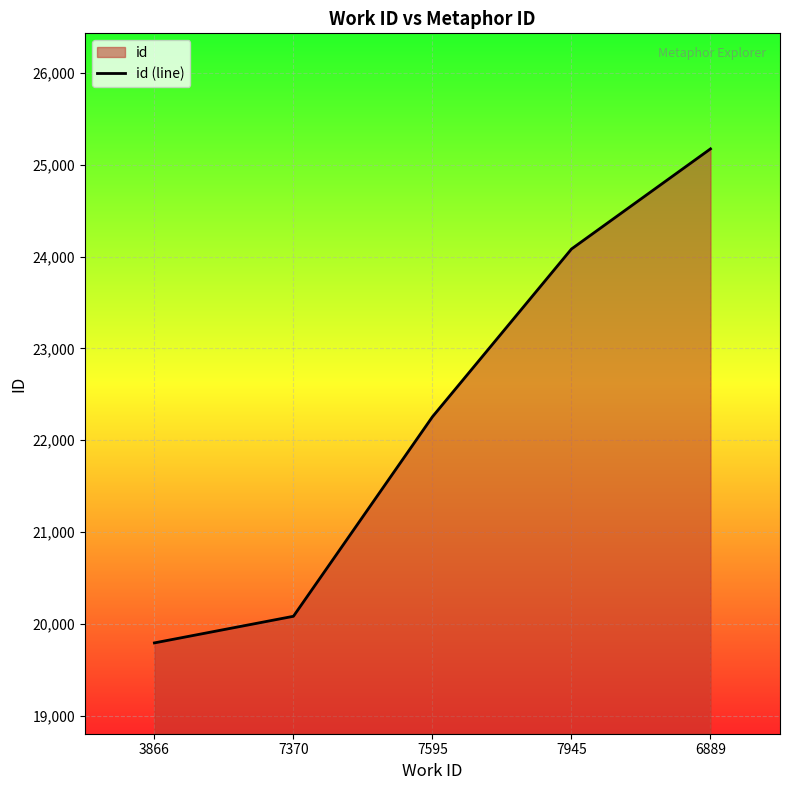

At which category does the chart reach its minimum across all series?

3866